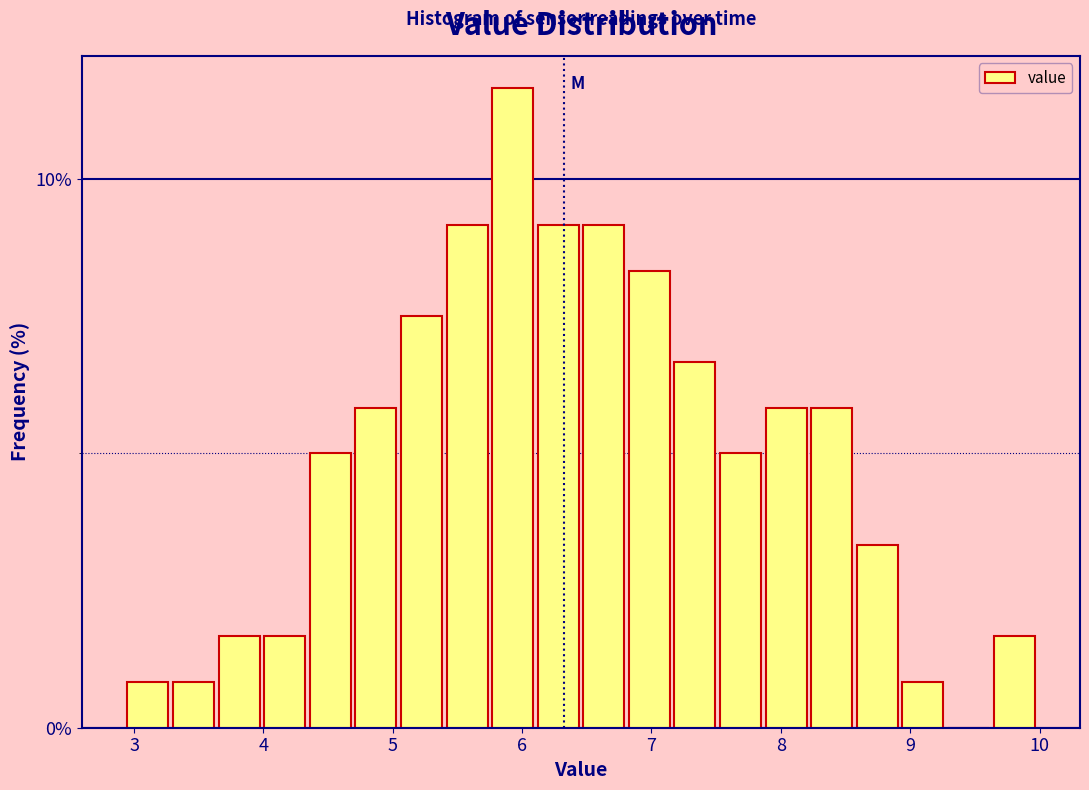

Around what value on the x-axis is the tallest bar? Give the approximate position of its centre, as read against the axis.

5.9